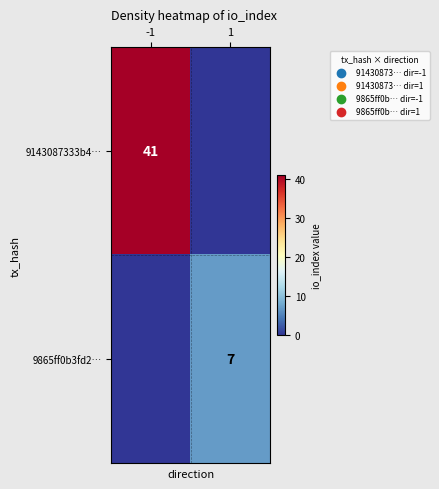

The value of 9865ff0b3fd2… at 1 is 3. True or false?

False